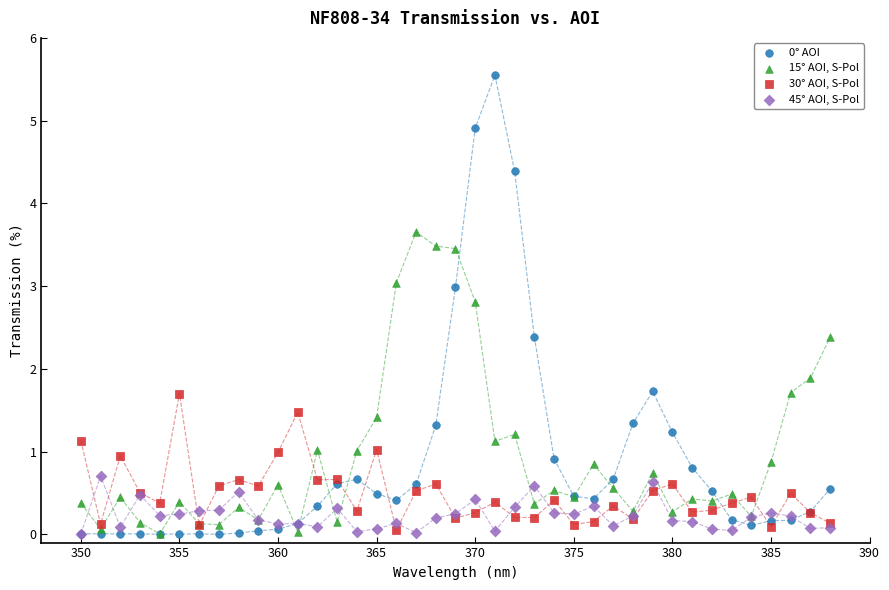

Across all series, what Y value is closest to 2?

1.9